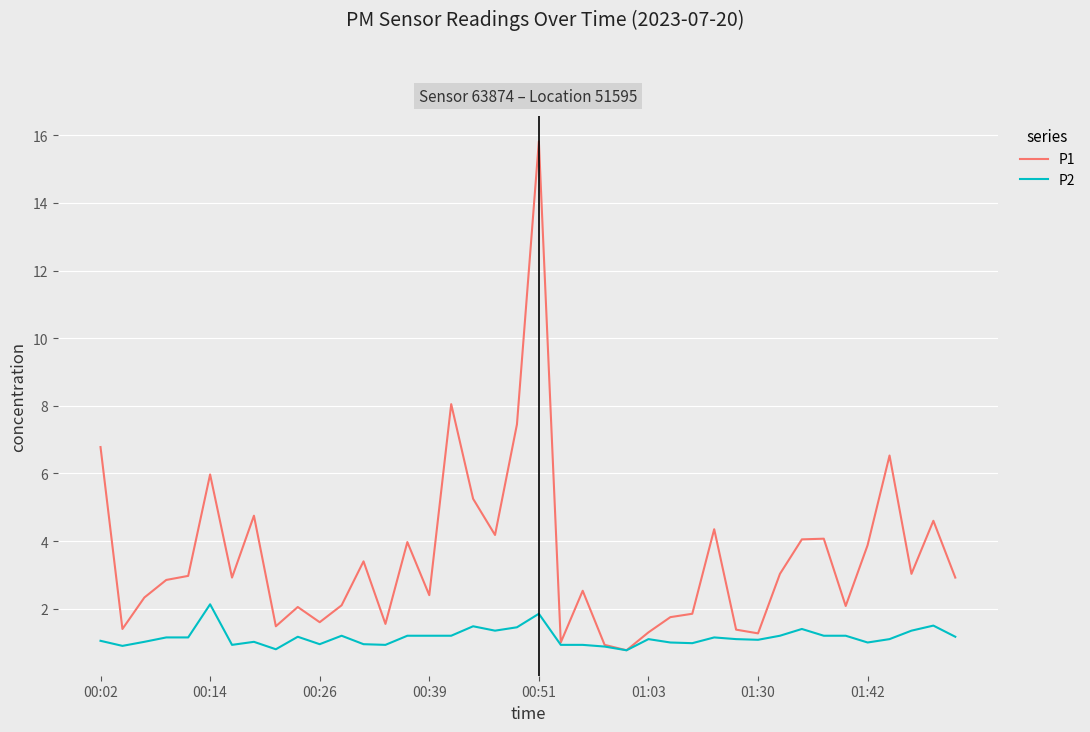

Which series has the largest range (max minus min)?

P1